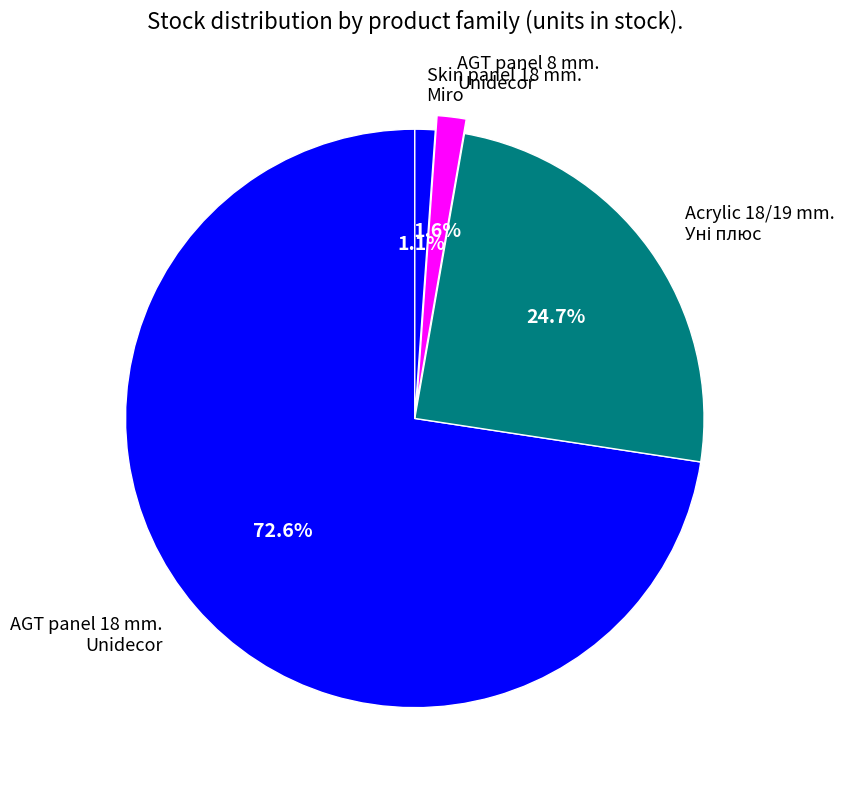

What percentage is NOT represented by Skin panel 18 mm. Miro?

98.9%